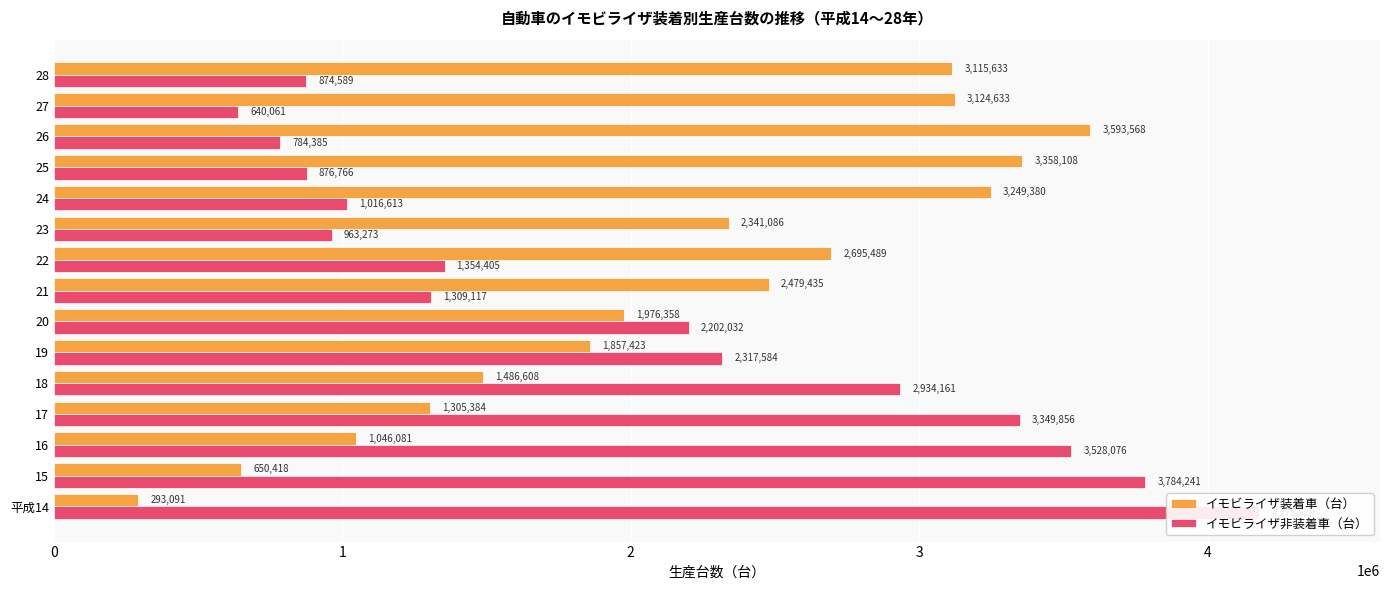

Rank the categories by イモビライザ装着車（台） value from highest to lowest.

12, 11, 10, 13, 14, 8, 7, 9, 6, 5, 4, 3, 2, 1, 0